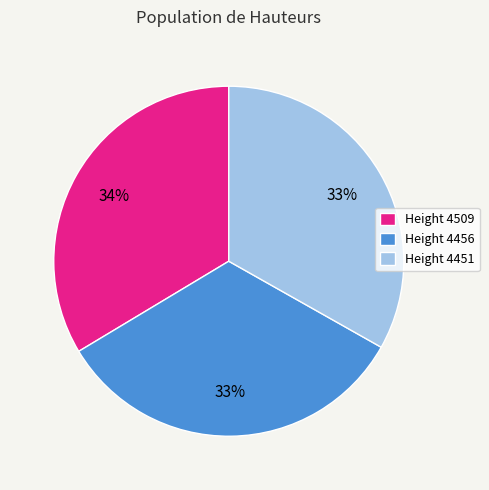

To the nearest percent, what percentage of the pie is Height 4456?

33%